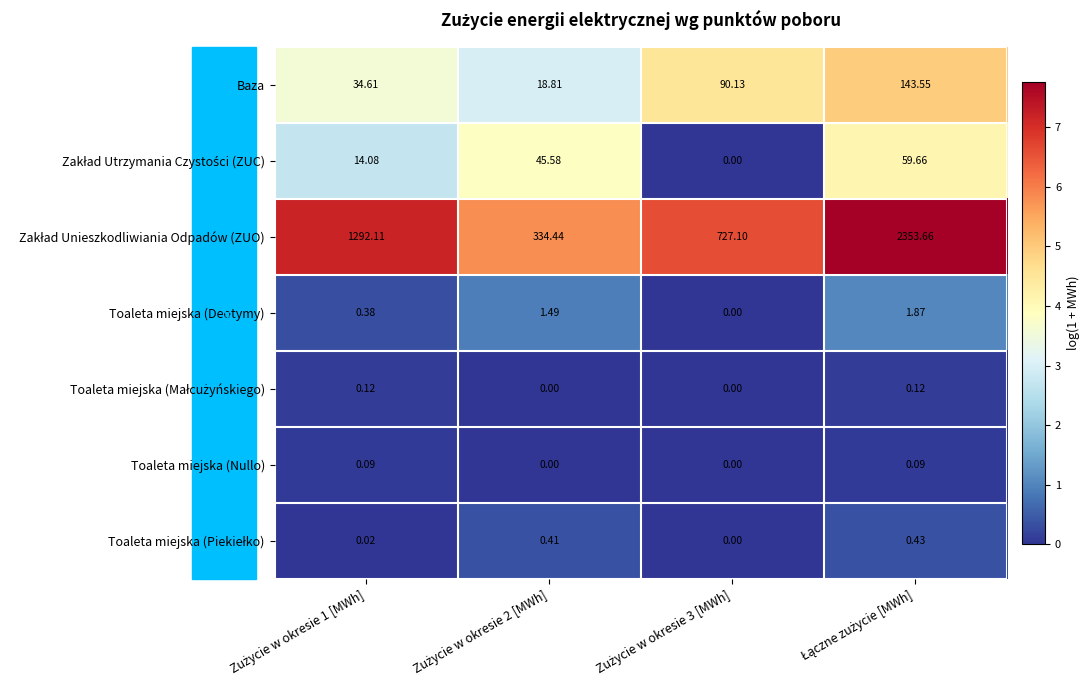

How many series are shown in this chart?

7